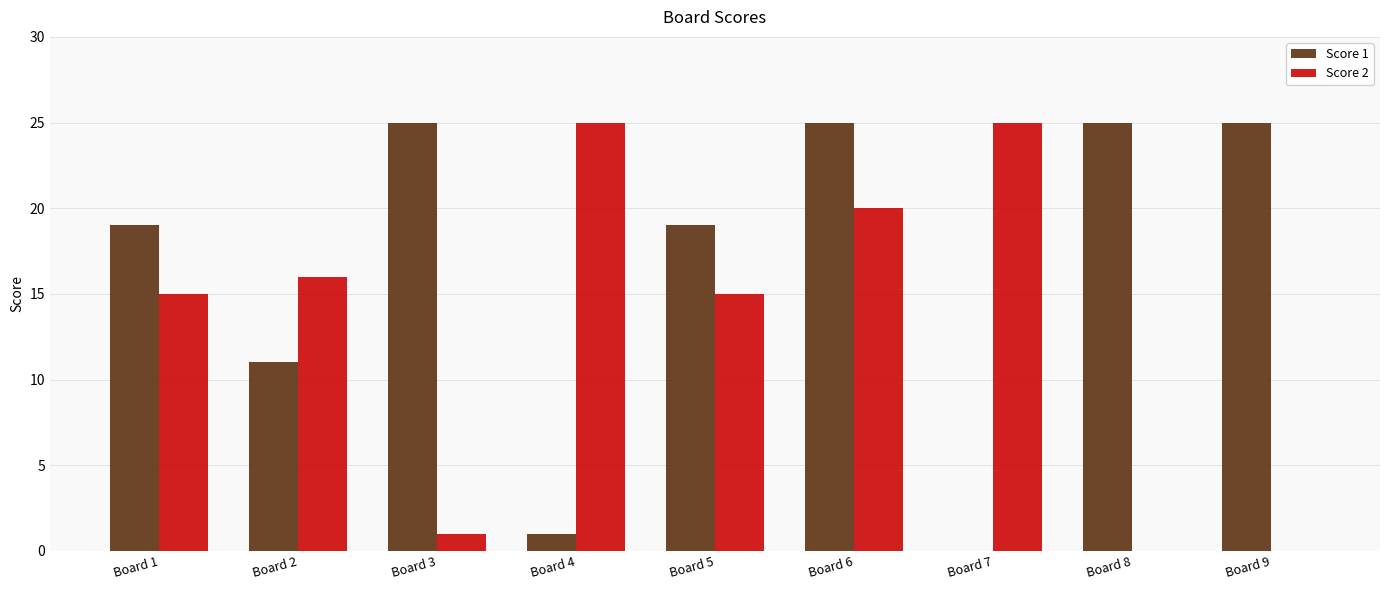

What is the total value across all series at Board 8?

25